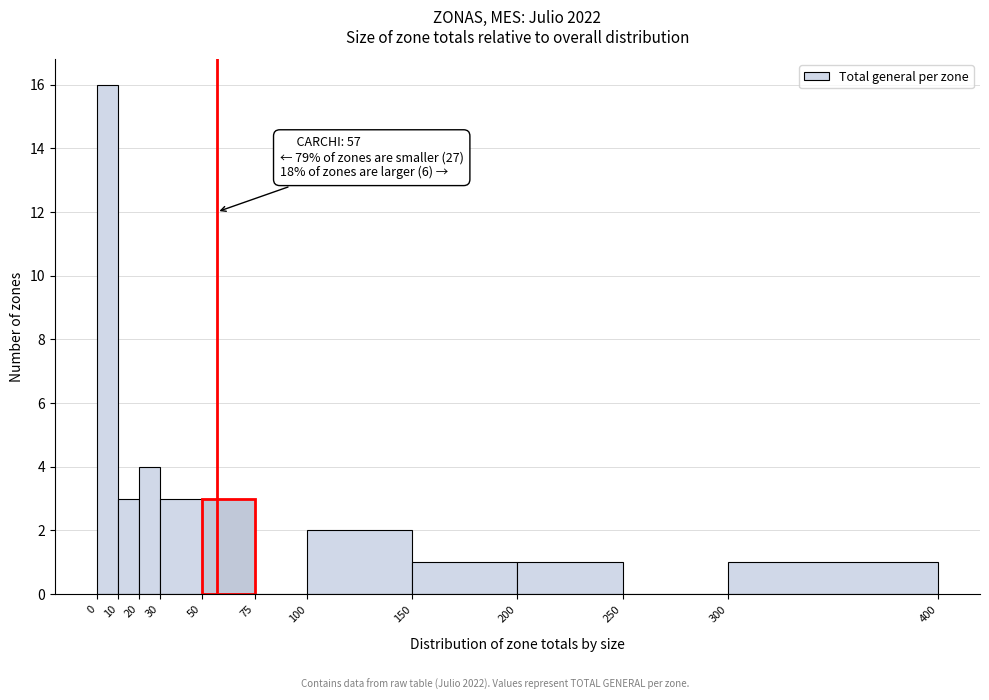

Over which range of the x-axis is the bar tallest?

0 to 10